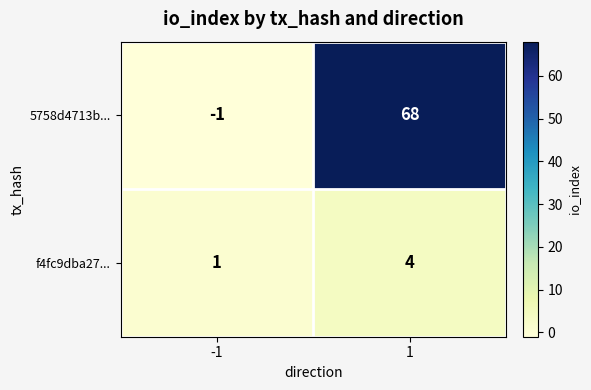

Read the 5758d4713b... value at 1, to the nearest 5.

70